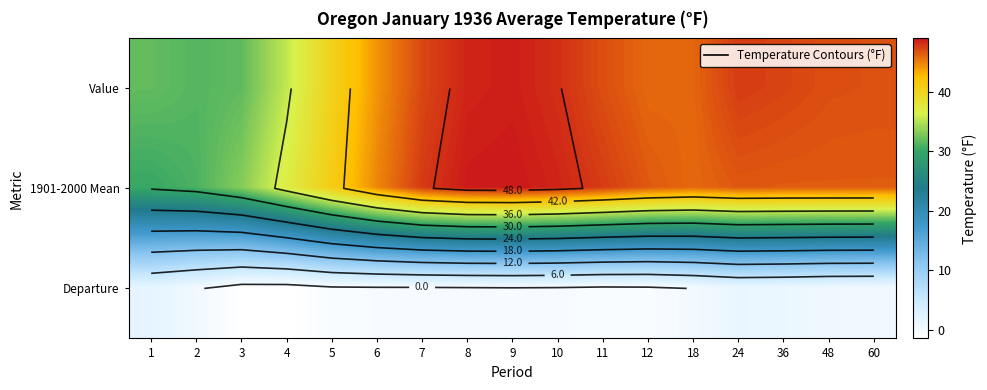

Is it true that Departure equals -1.0 at 5?

False